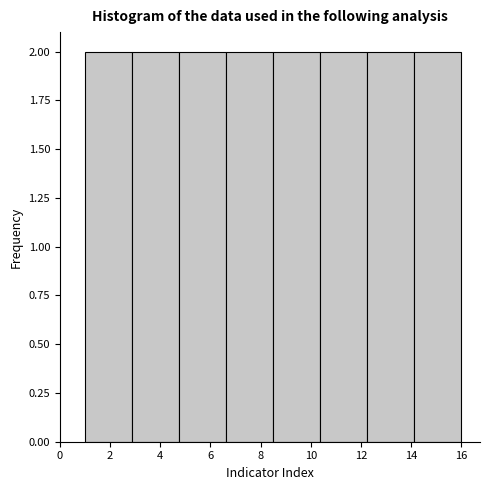

Reading left to right, list every bar in this chart as the range it spans on the x-axis followed by its height. Neither the bar edges nor the heights are printed on the chart, so give them approximately, as read against the axes.

1.0 to 2.8: 2
2.8 to 4.8: 2
4.8 to 6.6: 2
6.6 to 8.6: 2
8.6 to 10.4: 2
10.4 to 12.2: 2
12.2 to 14.2: 2
14.2 to 16.0: 2